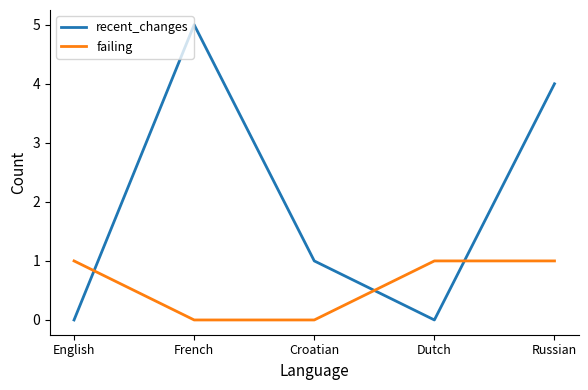

Which series has the largest total across all categories?

recent_changes